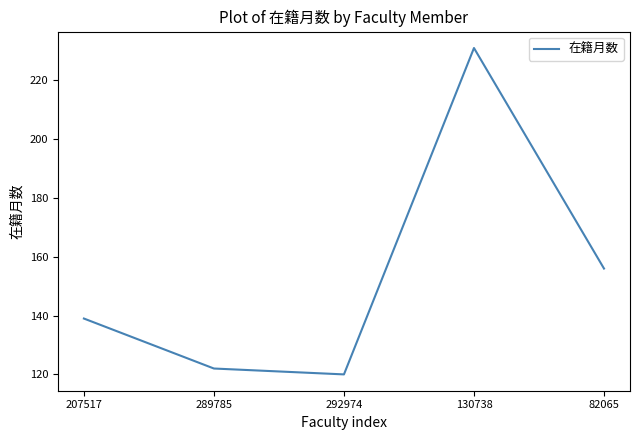

Is it true that the value at 207517 is 139?

True